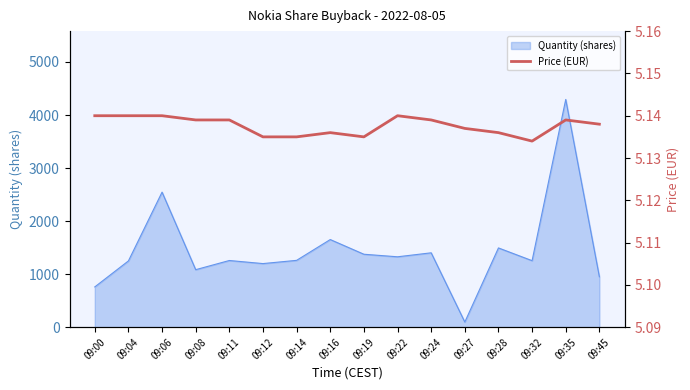

How many lines are shown in the chart?

1